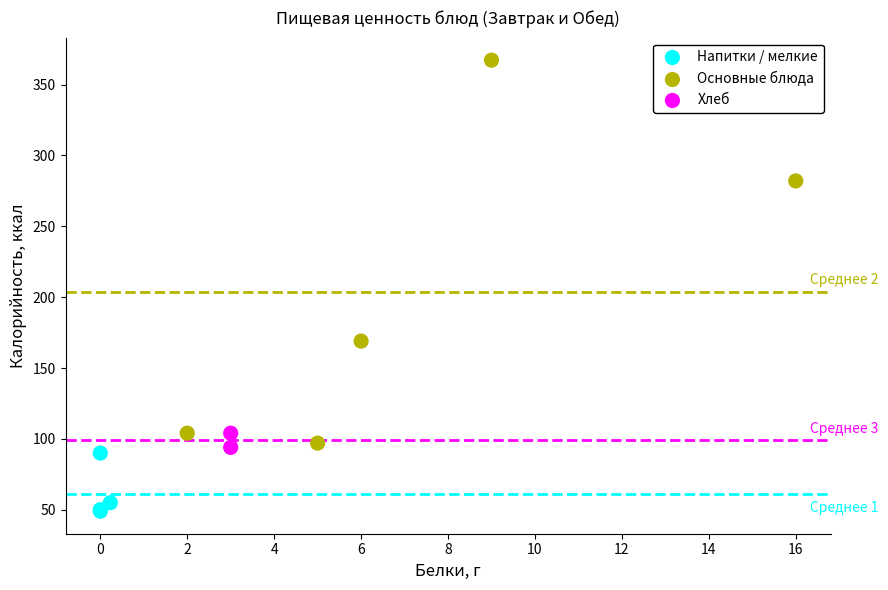

Which series has the largest Y range (max minus min)?

Основные блюда